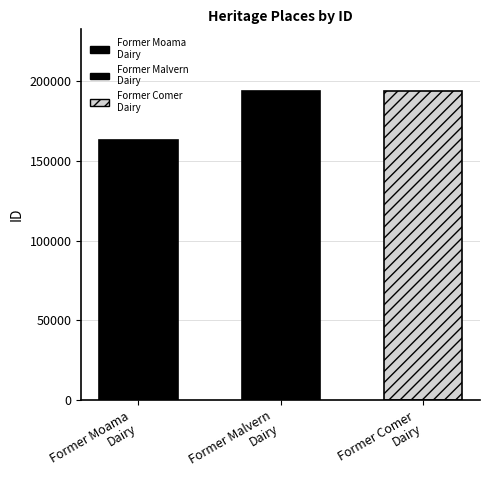

What is the difference between the values at Former Malvern
Dairy and Former Comer
Dairy?

12